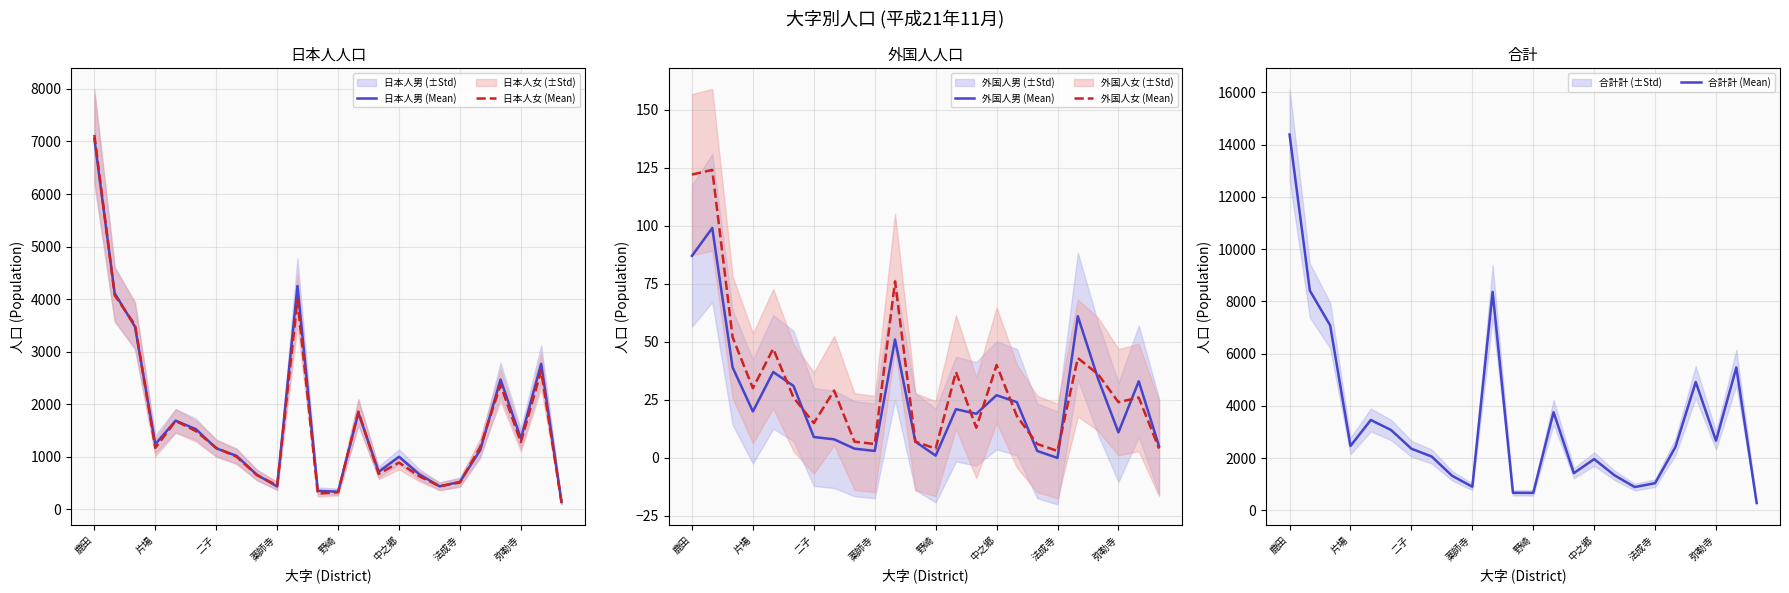

In 外国人女 (Mean), how many points are higher than both neighbors (excluding endpoints)?

8